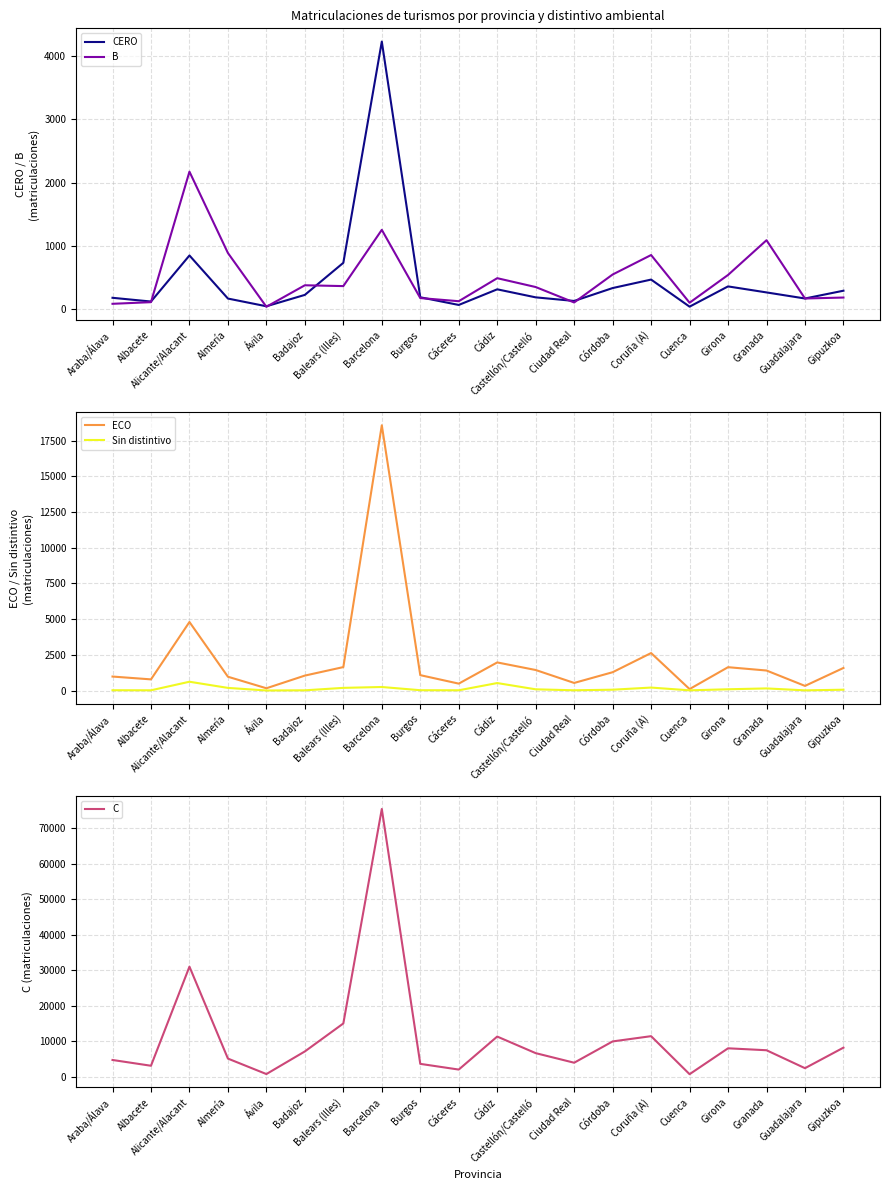

Does the chart have visible grid lines?

Yes